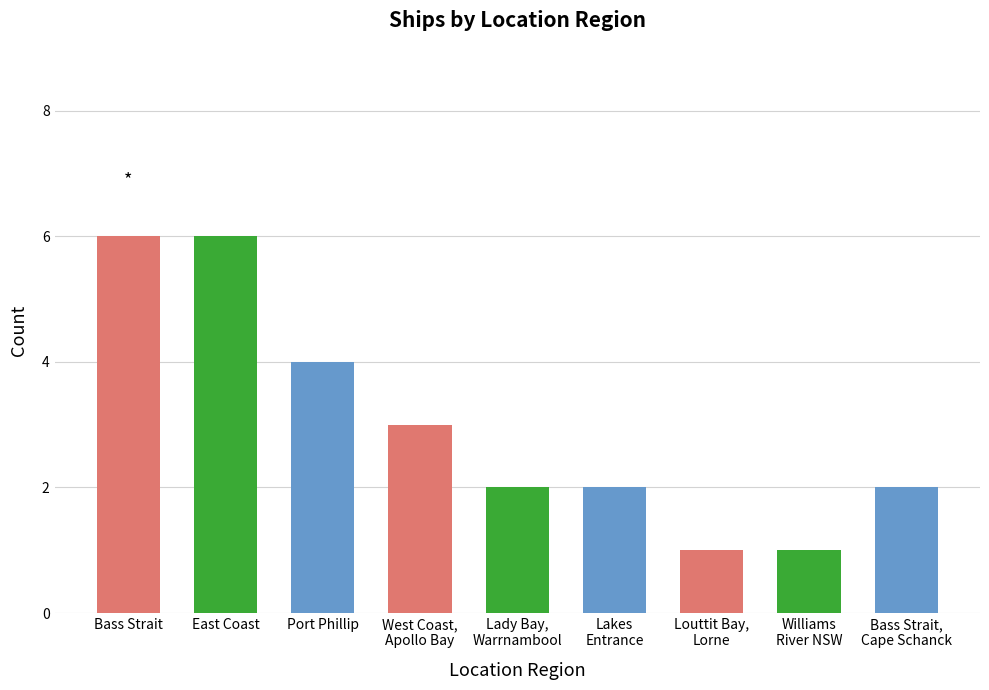

Is it true that the value at Port Phillip is 2?

False